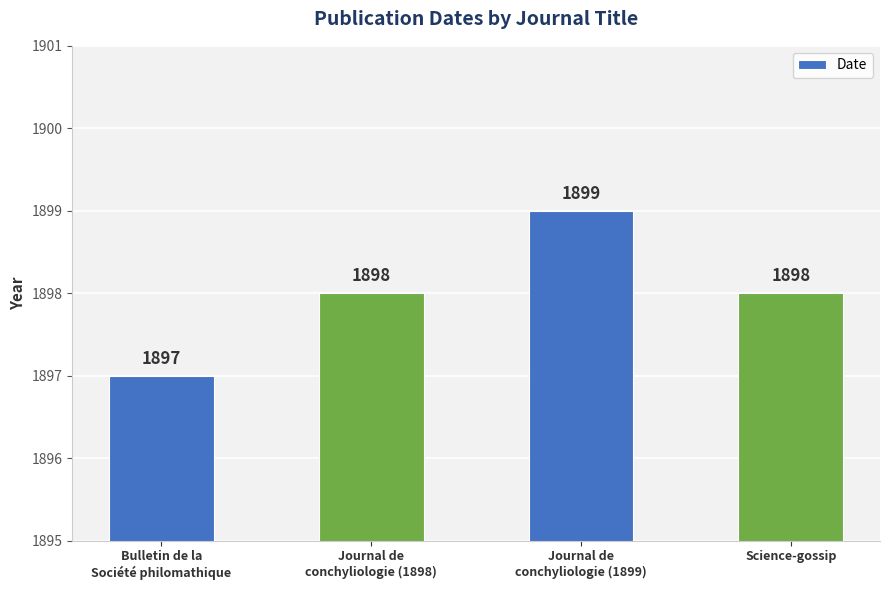

How many distinct data groups are displayed?

1